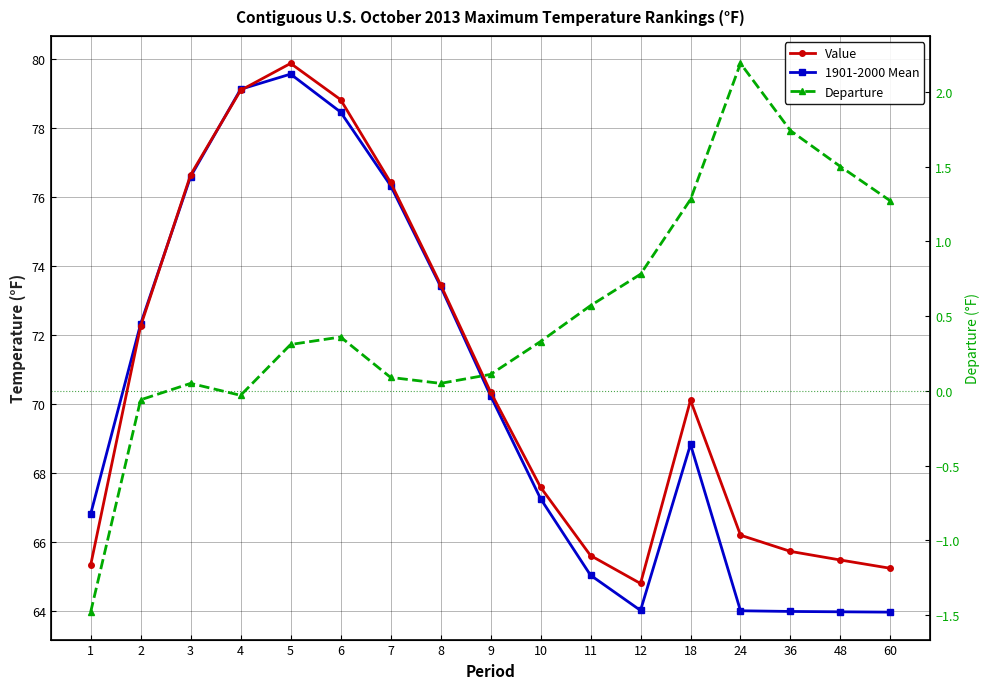

True or false: 1901-2000 Mean has a value of 67.2 at 10.

True